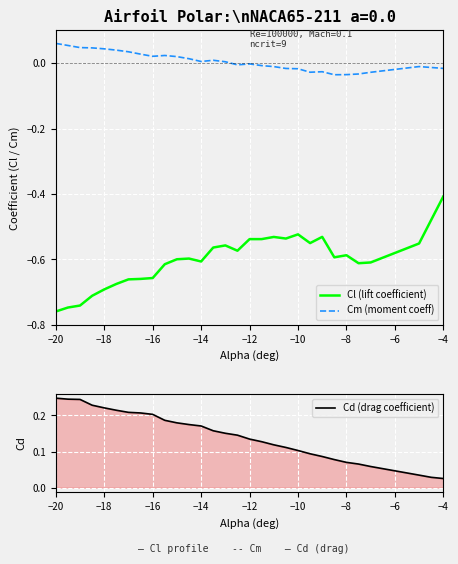

True or false: Cl (lift coefficient) and Cm (moment coeff) cross at least once.

False